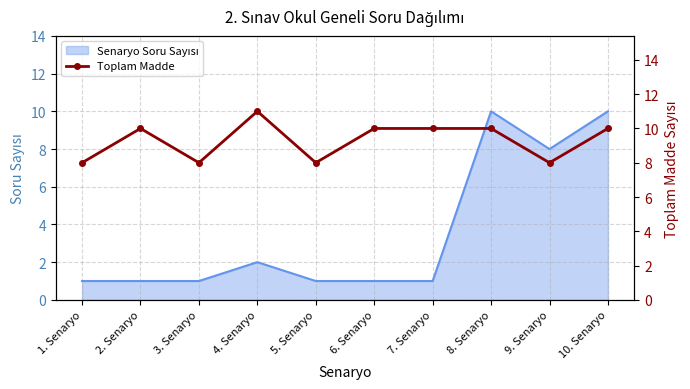

How many points are higher than both their immediate neighbors (excluding endpoints)?

2